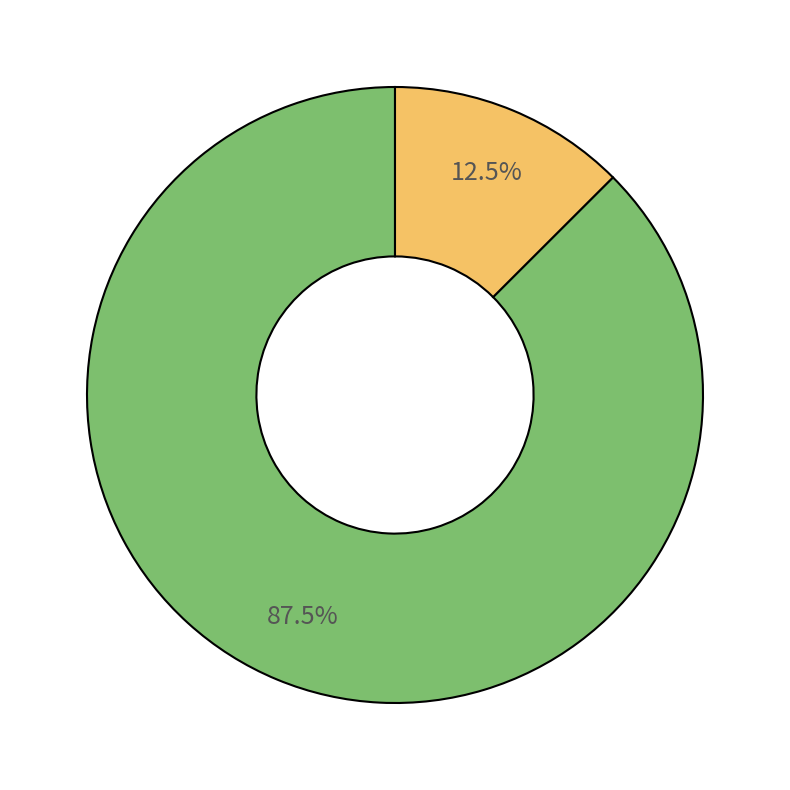

Is there a majority slice in this chart?

Yes